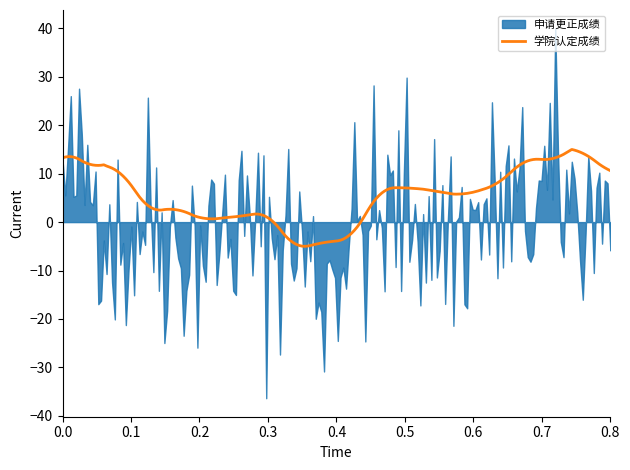

What is the lowest value of the 学院认定成绩 series?

-5.0